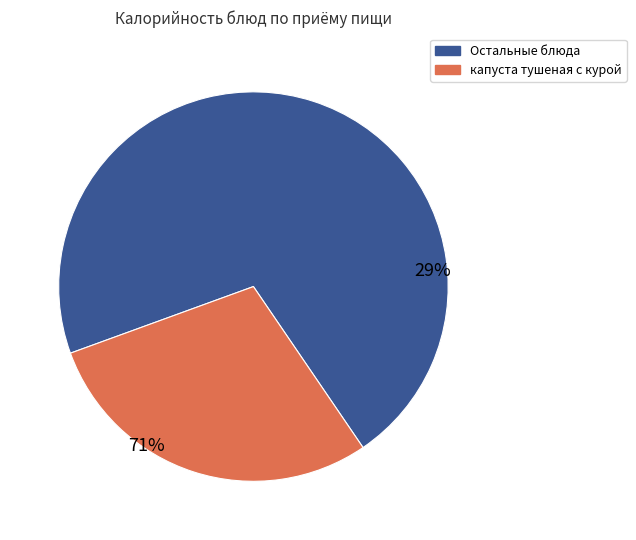

To the nearest percent, what portion does капуста тушеная с курой represent?

29%